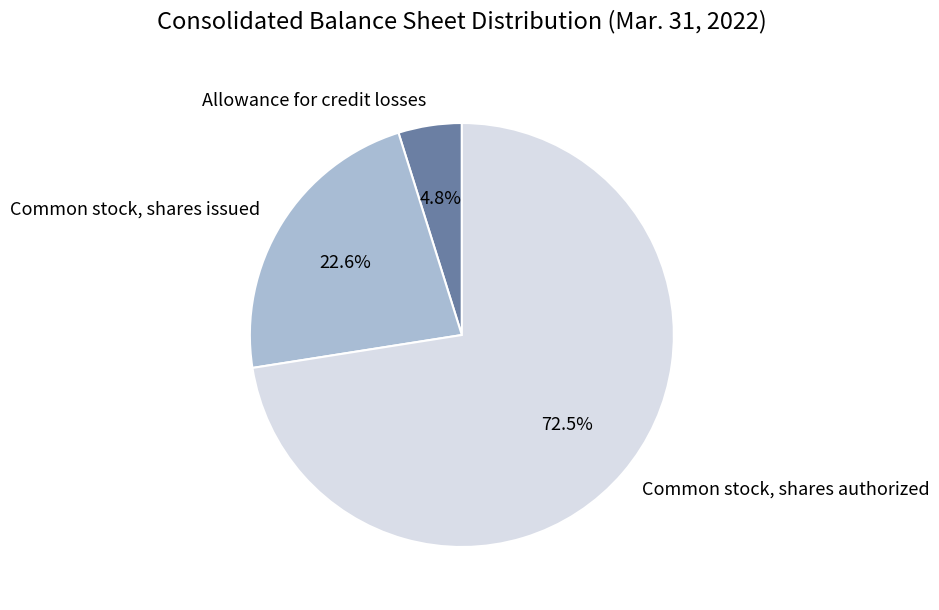

To the nearest percent, what is the combined percentage of Common stock, shares authorized and Allowance for credit losses?

77%